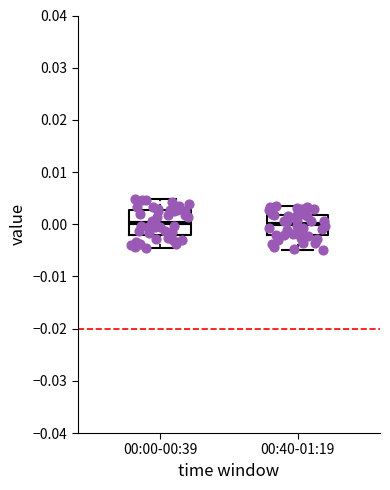

Reading left to right, transcribe this box plot: for each box, give where its median line is, the range the box spans, and where its two whiskers end, as read against the y-axis. The values are not printed on the chart, so give them approximately, as read against the axis.

00:00-00:39: median 0.000, box -0.002 to 0.003, whiskers -0.005 to 0.005
00:40-01:19: median 0.000, box -0.002 to 0.002, whiskers -0.005 to 0.004